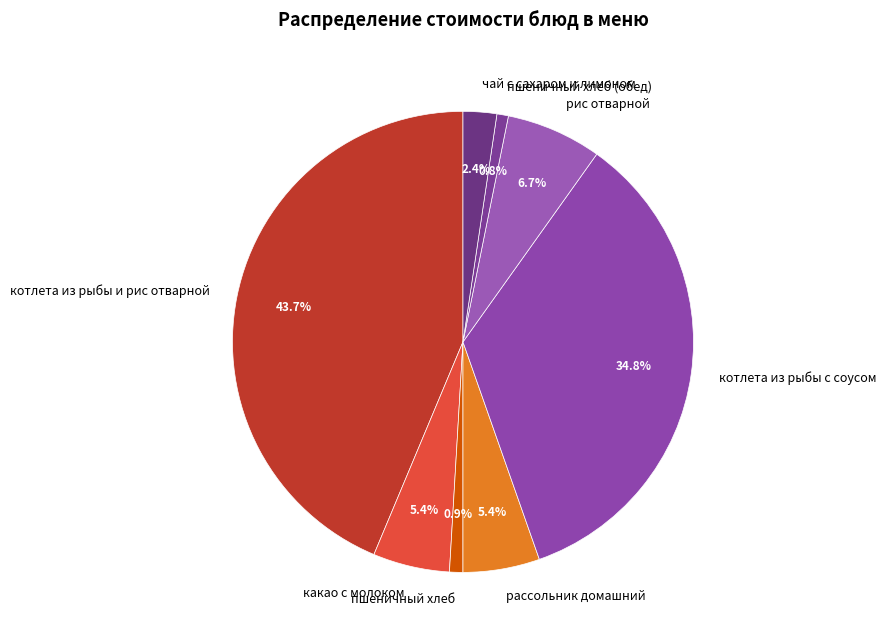

Does any single category account for the majority?

No